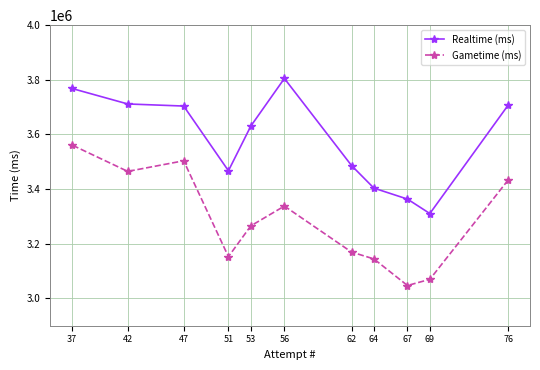

Count the number of data series in this chart.

2